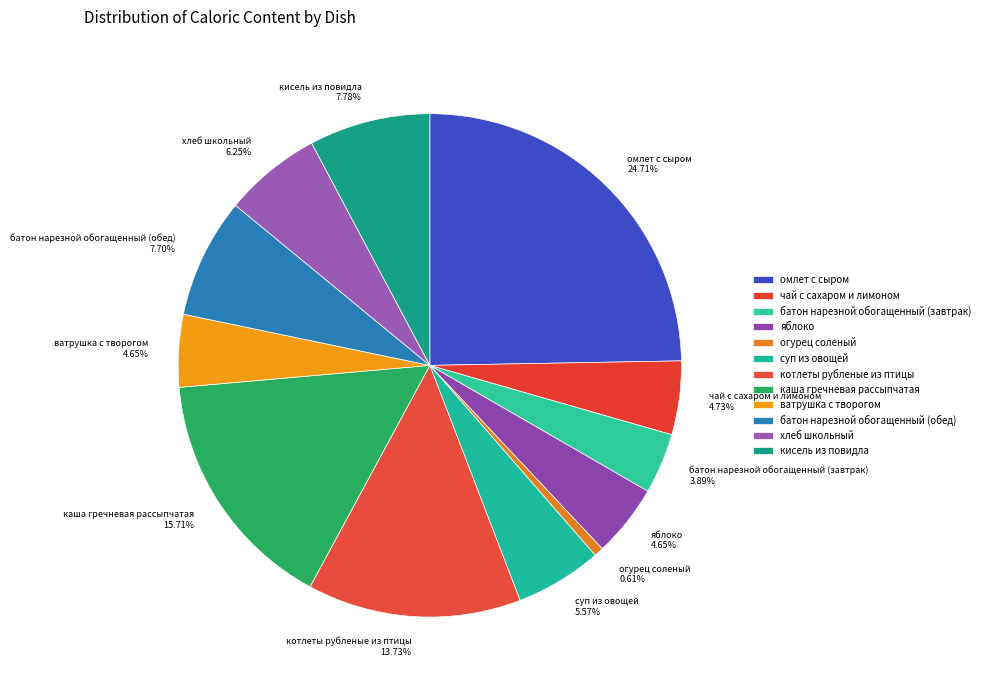

Which category has the smallest portion of the pie?

огурец соленый